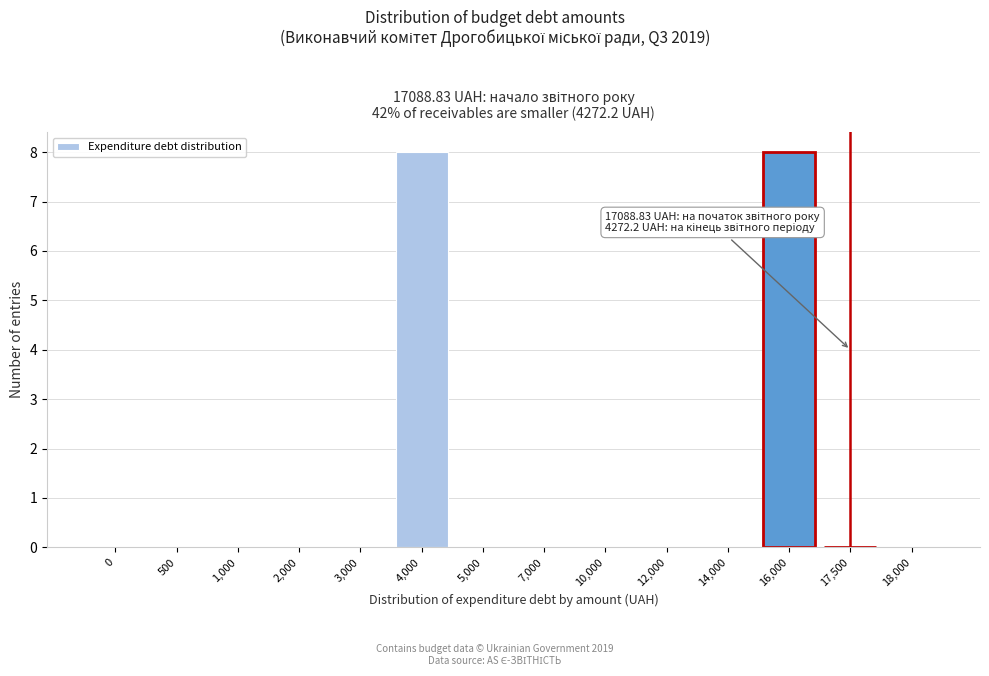

Reading left to right, transcribe all the data shown in this chart.

0=0	500=0	1,000=0	2,000=0	3,000=0	4,000=8	5,000=0	7,000=0	10,000=0	12,000=0	14,000=0	16,000=8	17,500=0	18,000=0